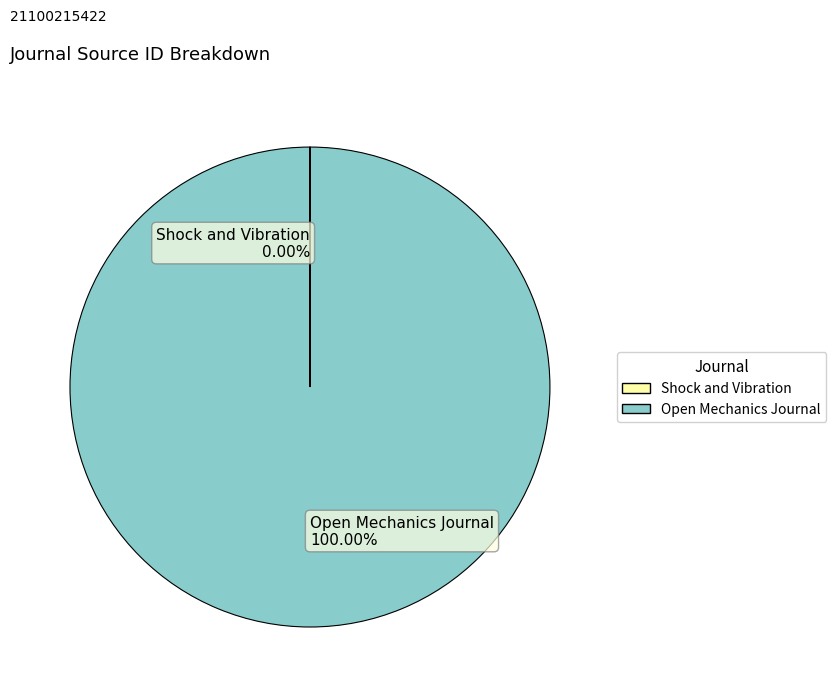

Does Open Mechanics Journal 100.00% represent more than half of the total?

Yes